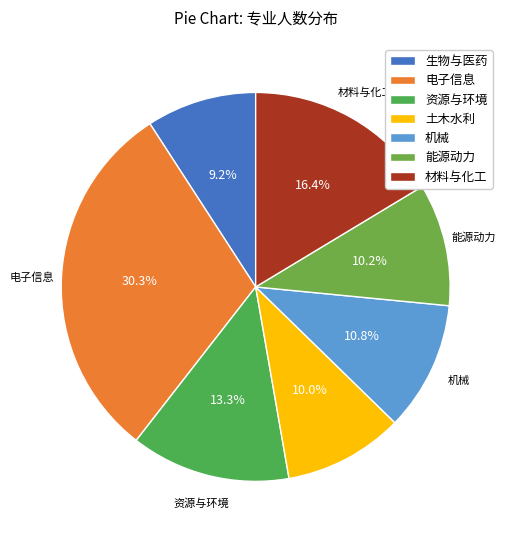

Is it true that 资源与环境 is 31% of the pie?

False